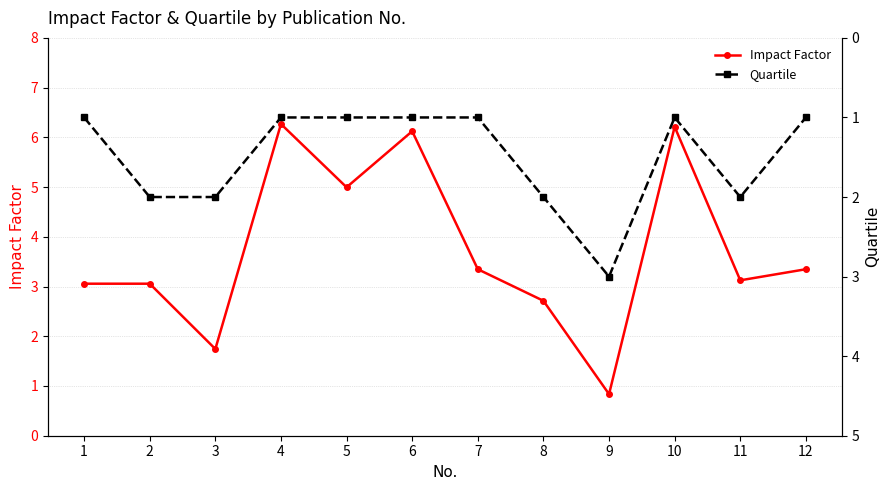

Which series has the largest total across all categories?

Impact Factor